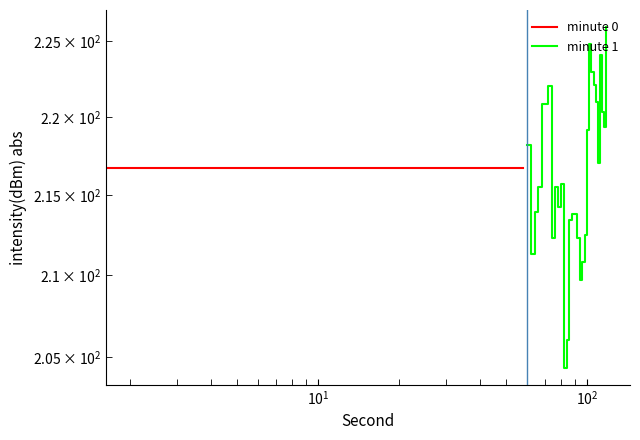

How many interior local valleys does the minute 1 series have?

7